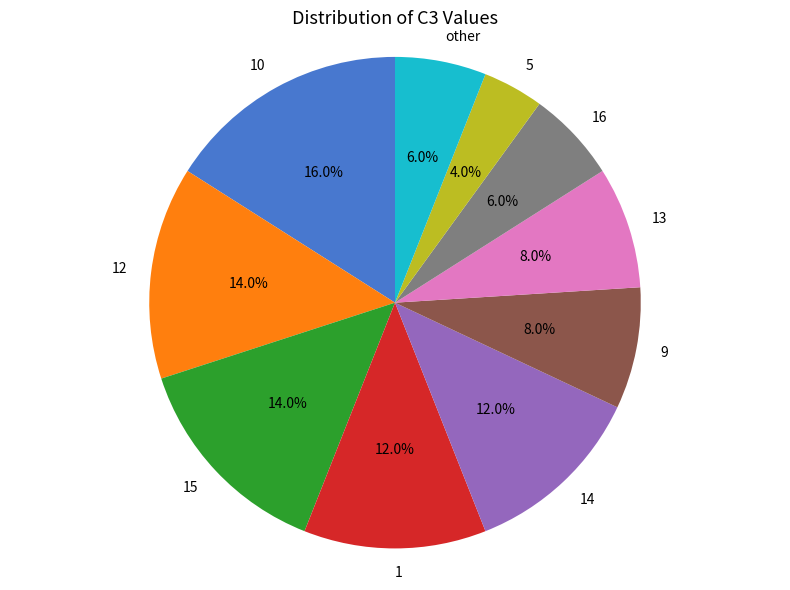

How many slices are in this pie chart?

10